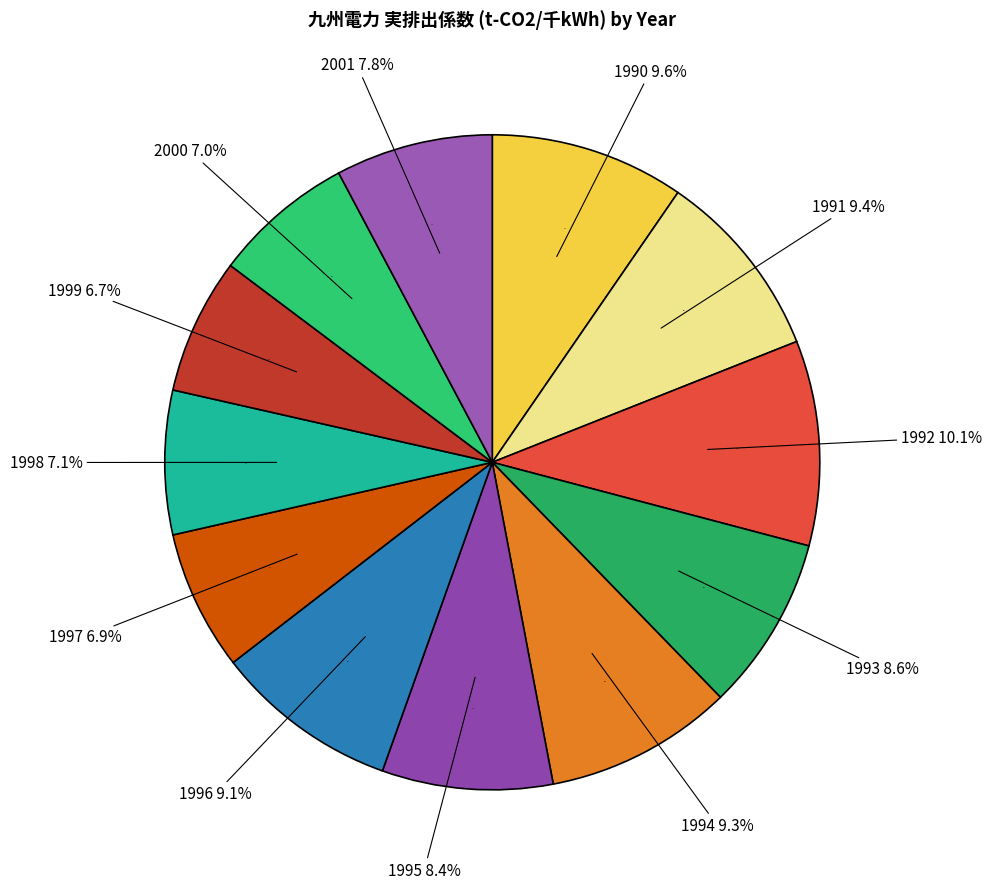

Is there a majority slice in this chart?

No